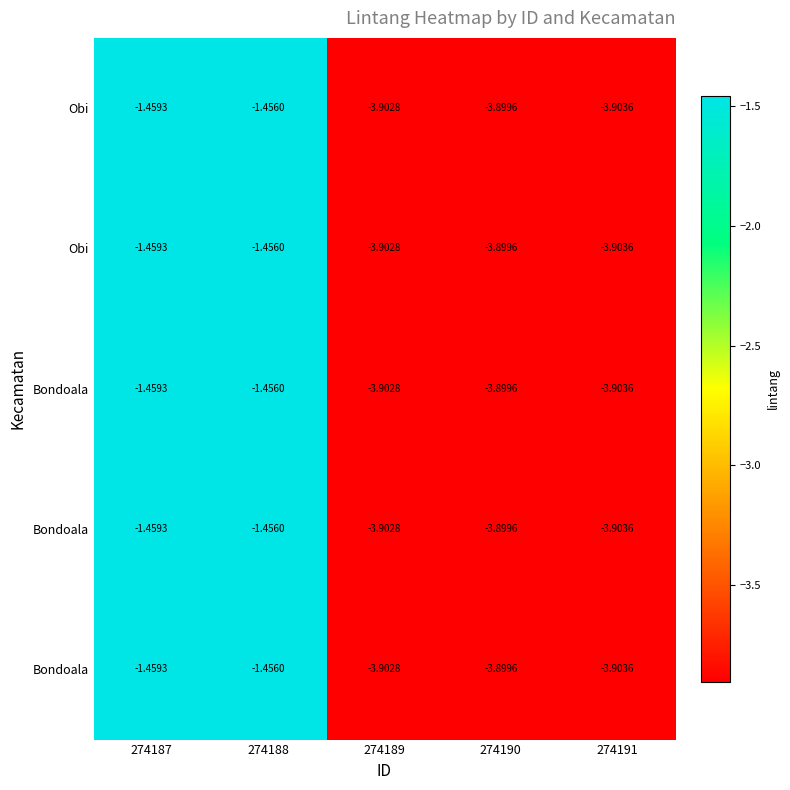

What is the greatest value displayed?

-1.5